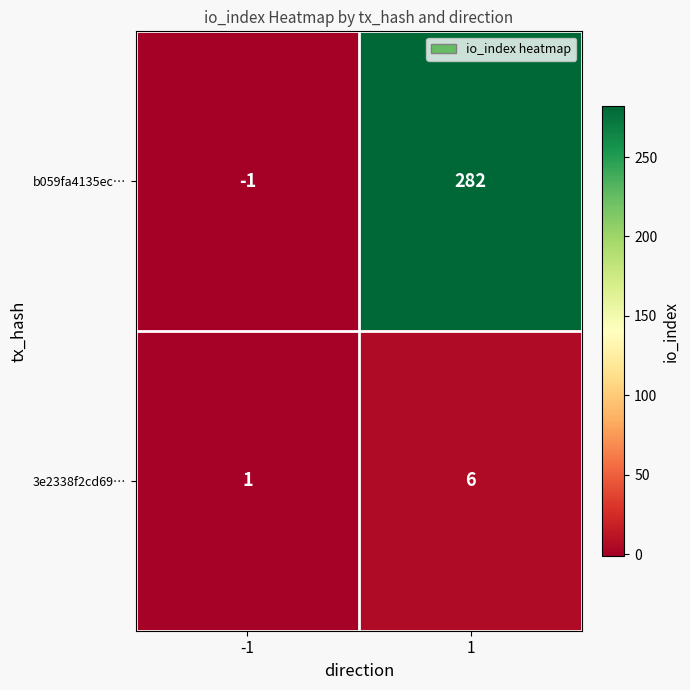

What is the sum of the 3e2338f2cd69… values at 1 and -1?

7